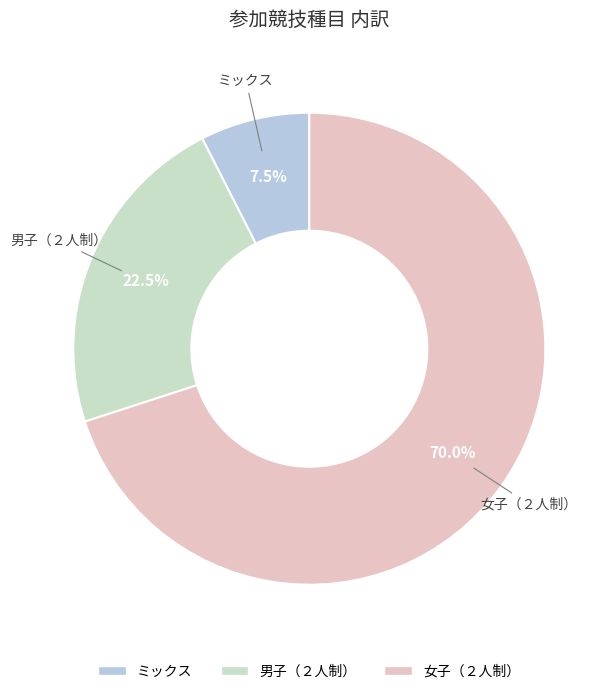

Rank the categories by value from highest to lowest.

女子（２人制）, 男子（２人制）, ミックス